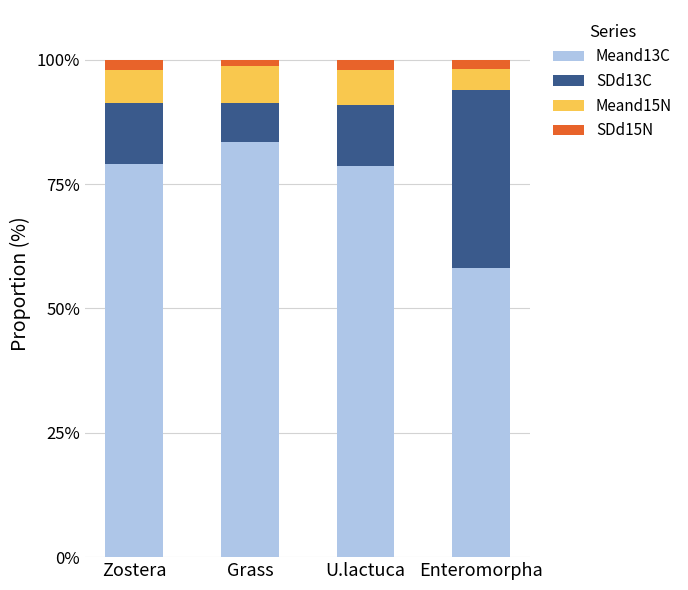

The value of Meand13C at Enteromorpha is 58.2. True or false?

True